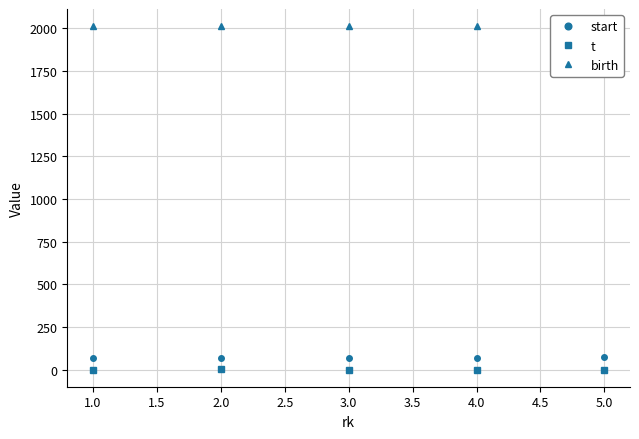

Is this an area chart (filled region under the line)?

No